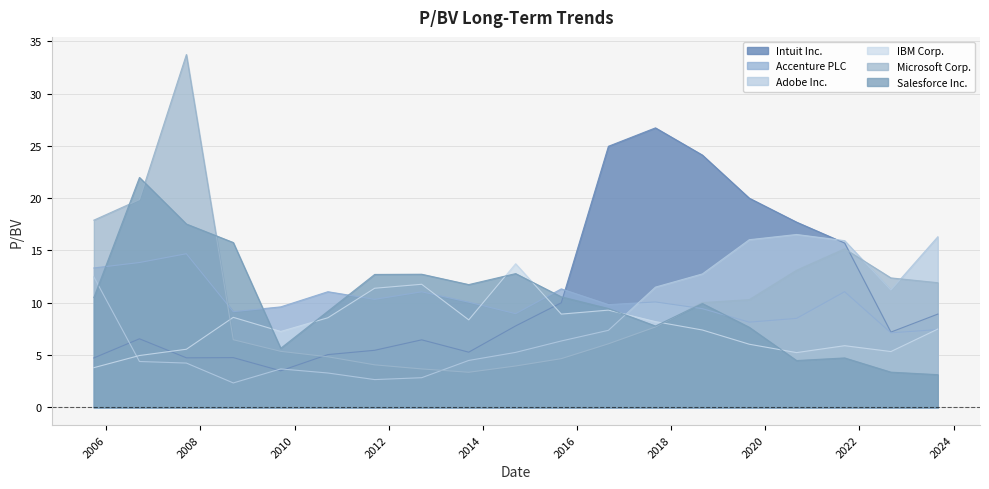

True or false: Adobe Inc. has more than 1 interior local peaks.

True